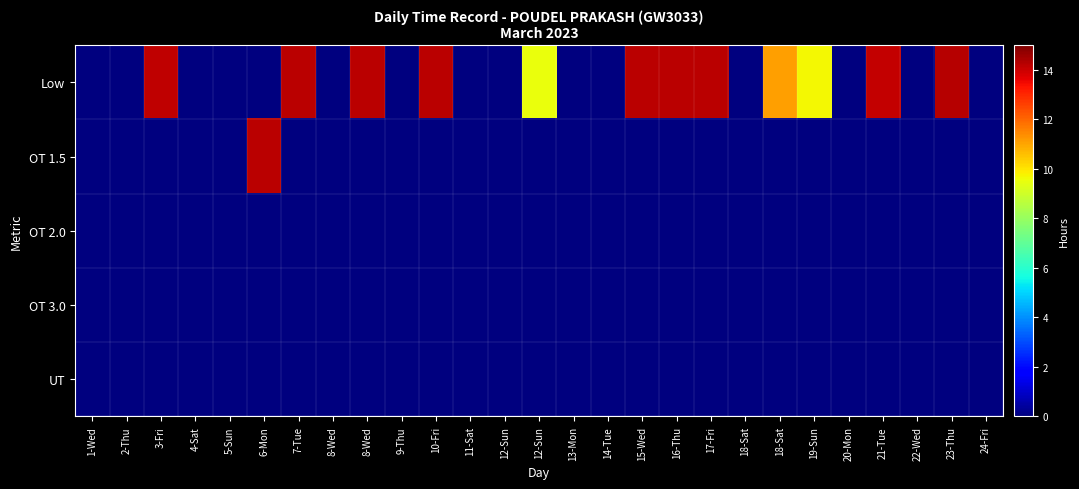

At 18-Sat, list the series in order from largest to smallest.

Low, OT 1.5, OT 2.0, OT 3.0, UT